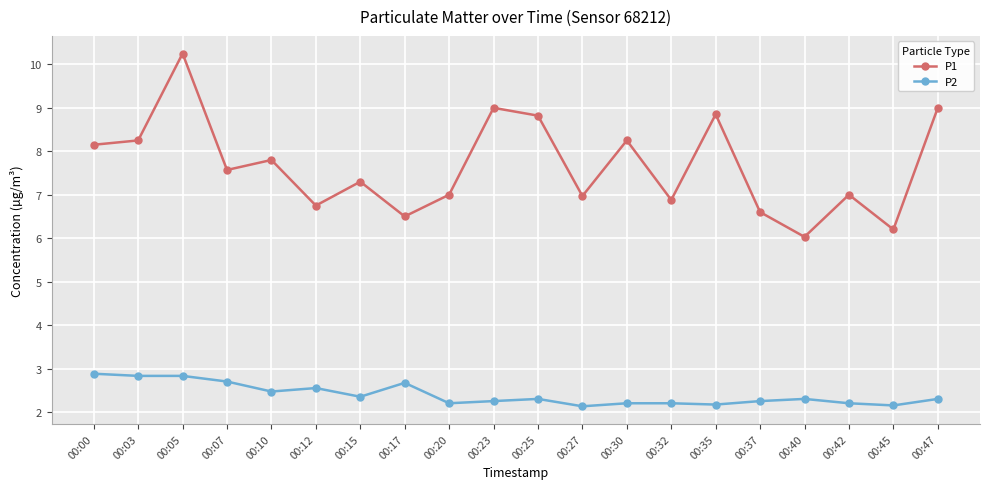

Rank the series by their average value, from lowest to highest.

P2, P1